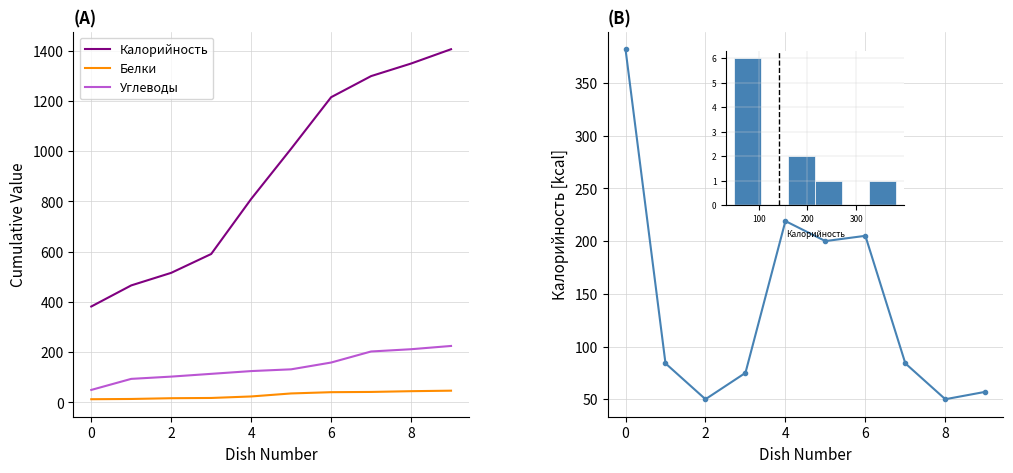

Does the chart display data point markers on the line(s)?

No